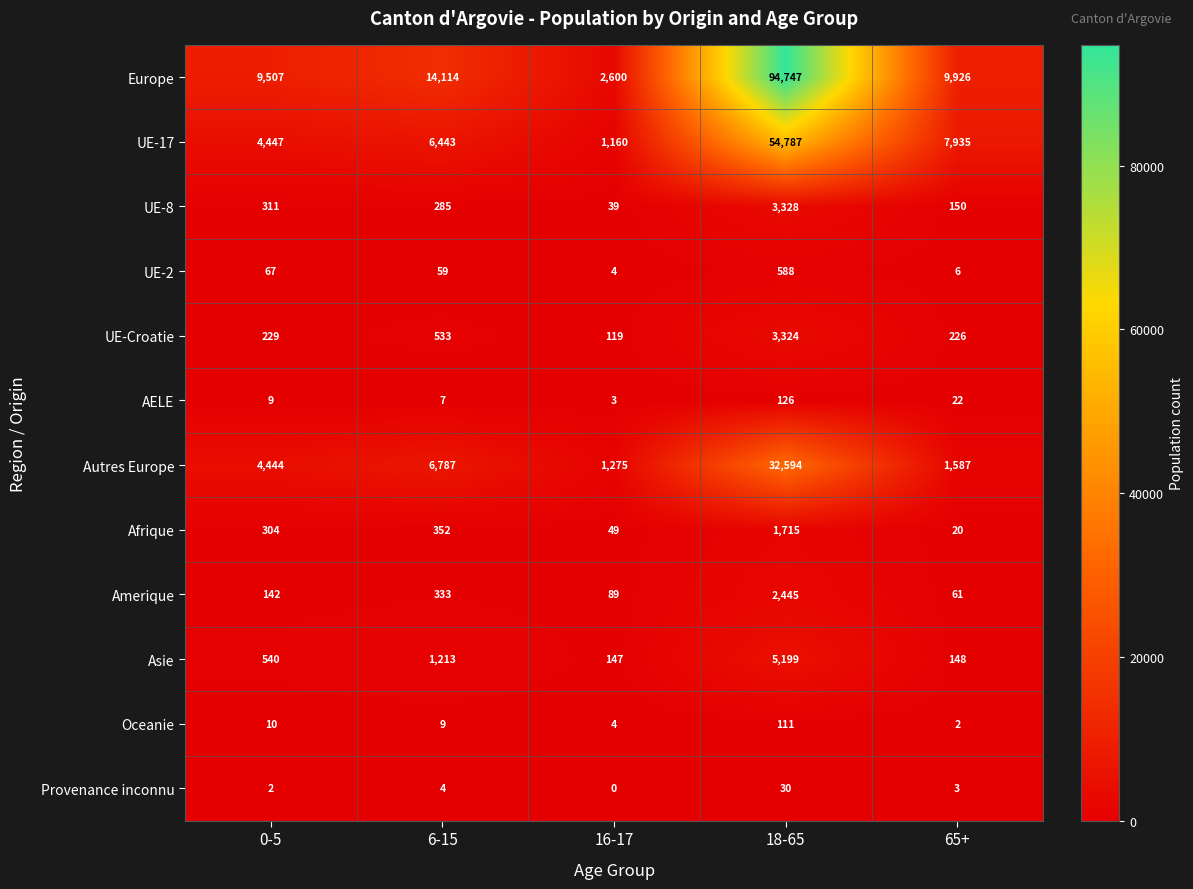

Which category has the highest value across all series?

18-65